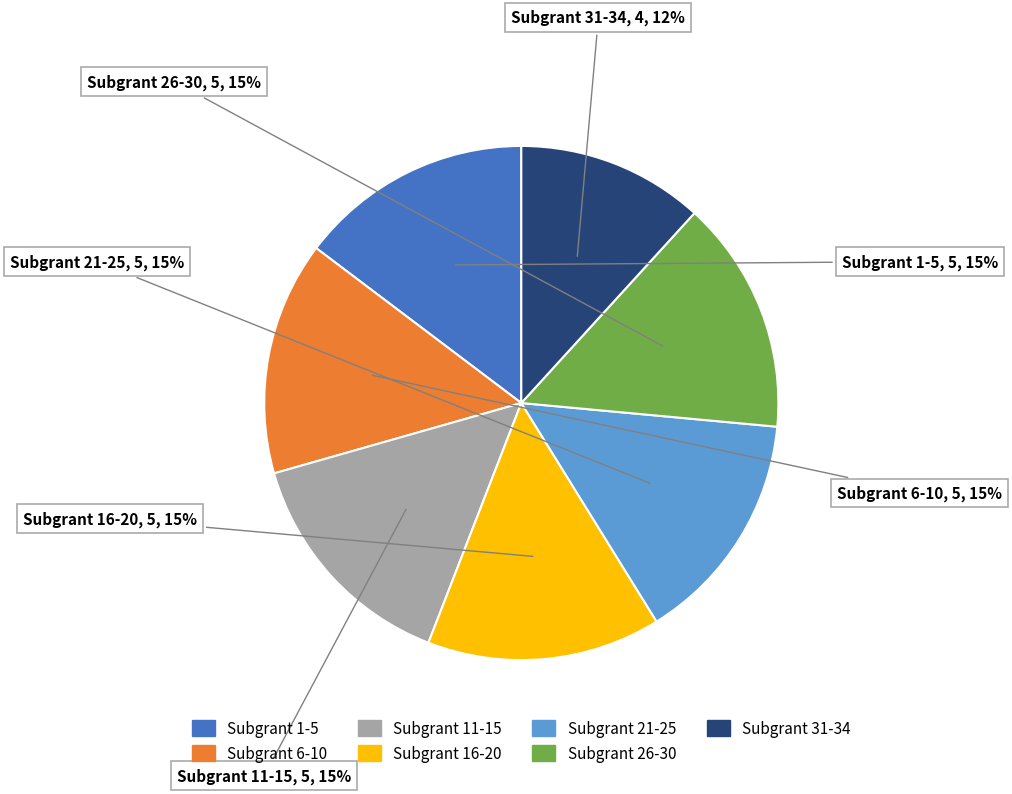

What is the smallest slice in the pie chart?

Subgrant 31-34